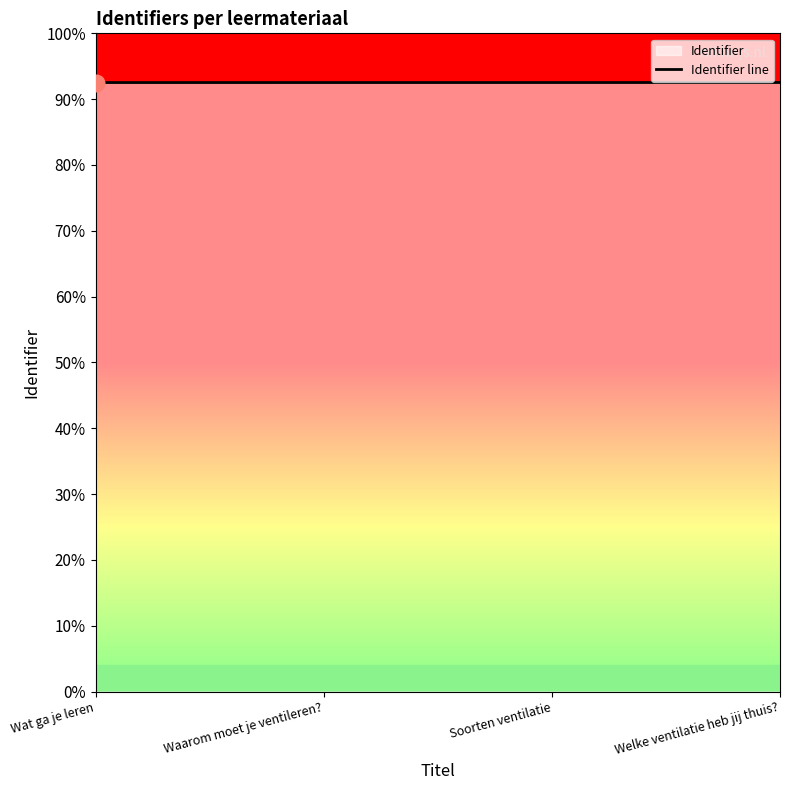

At which label does the data first exceed 7402123?

Waarom moet je ventileren?